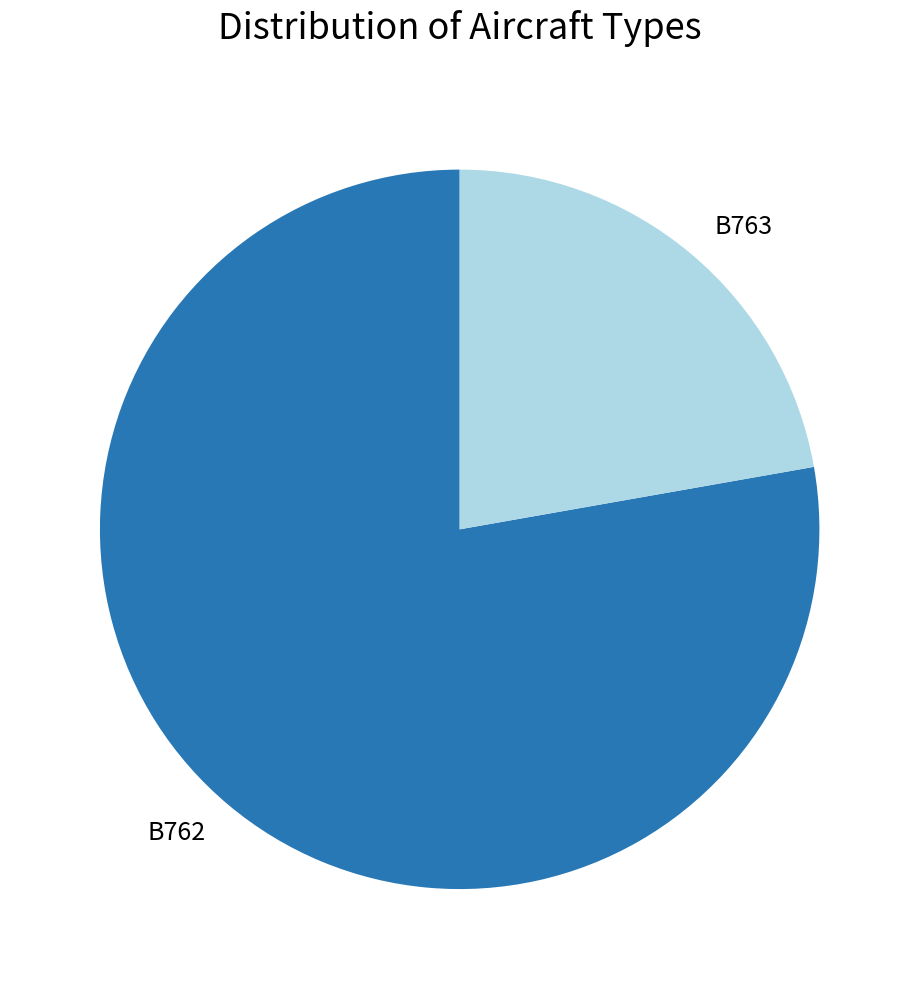

Which slice represents more than half of the pie?

B762